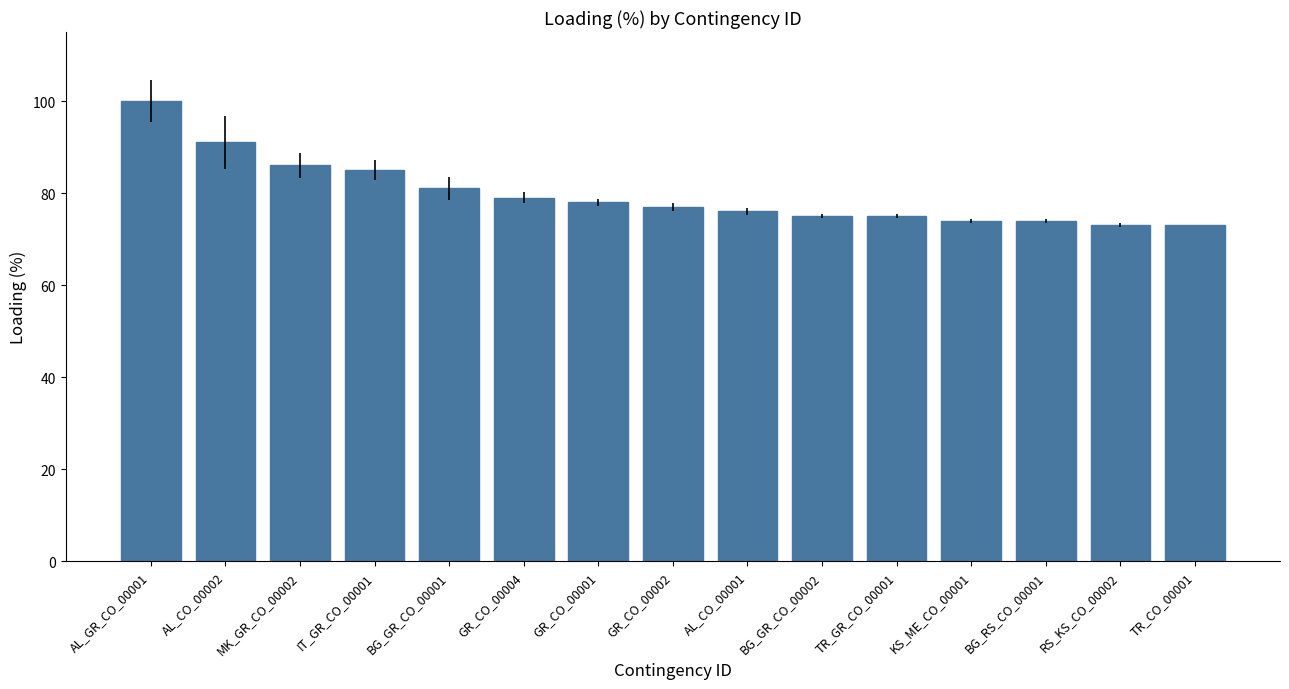

What is the greatest value displayed?

100